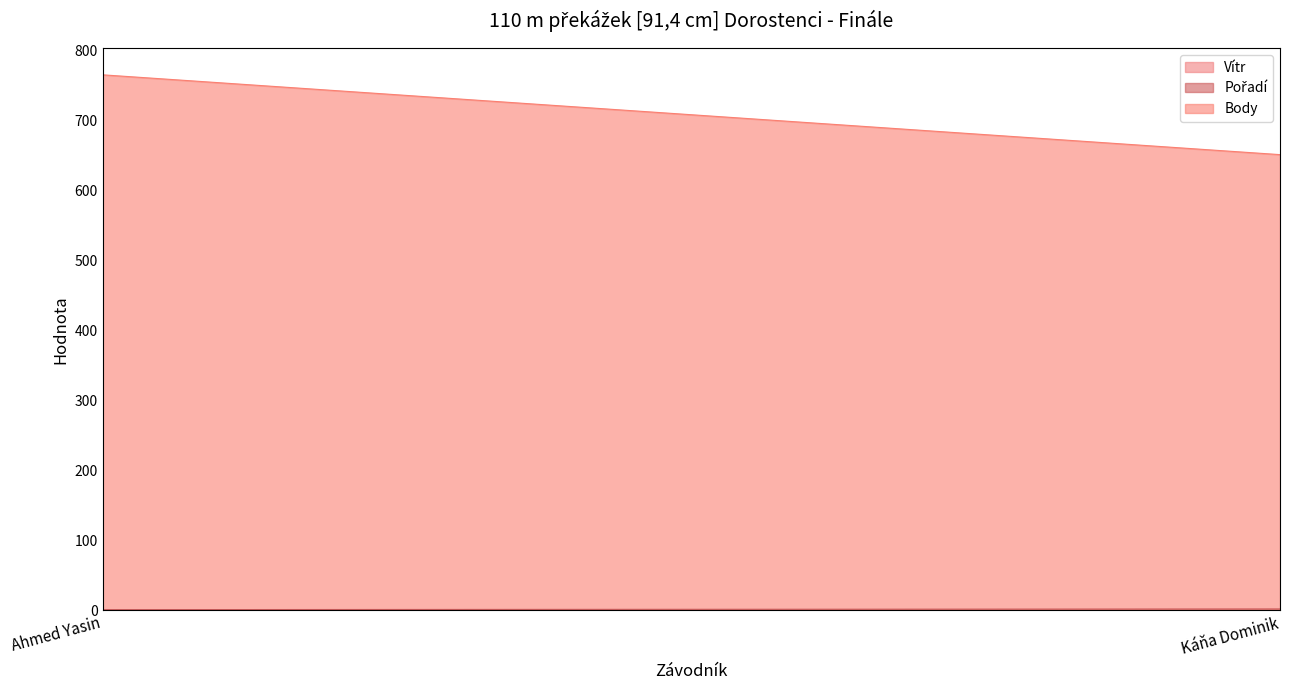

How many values in the Pořadí series are below 2?

1